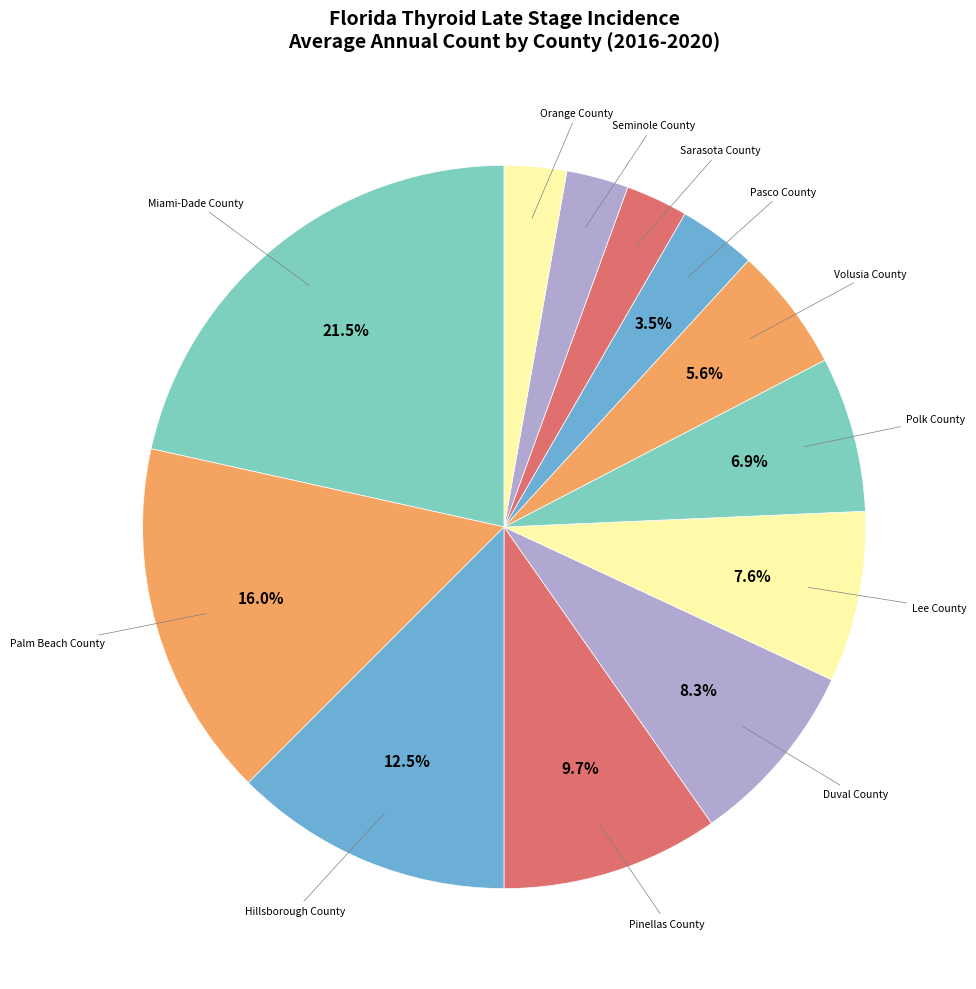

How many segments does this pie chart have?

12